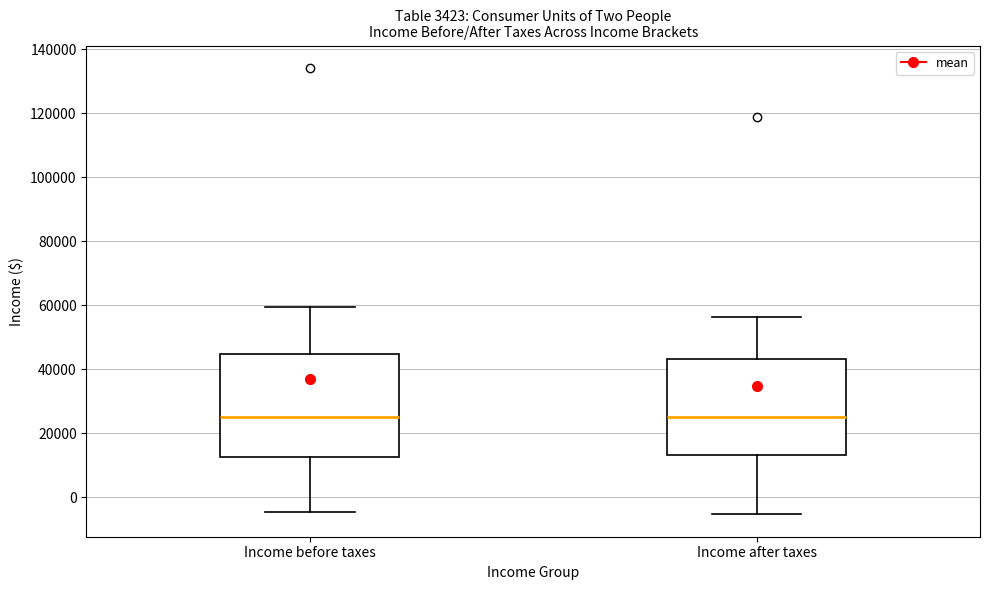

Reading left to right, transcribe this box plot: for each box, give where its median line is, the range the box spans, and where its two whiskers end, as read against the y-axis. The values are not printed on the chart, so give them approximately, as read against the axis.

Income before taxes: median 26000, box 12000 to 44000, whiskers -4000 to 60000
Income after taxes: median 26000, box 14000 to 44000, whiskers -6000 to 56000